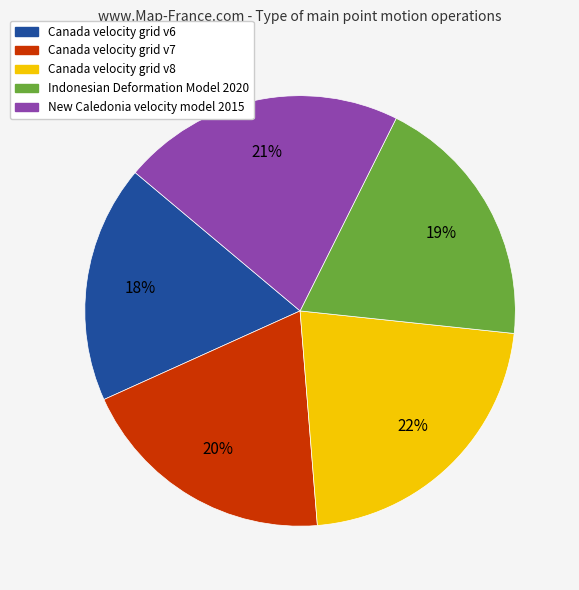

Is it true that Canada velocity grid v7 is 26% of the pie?

False